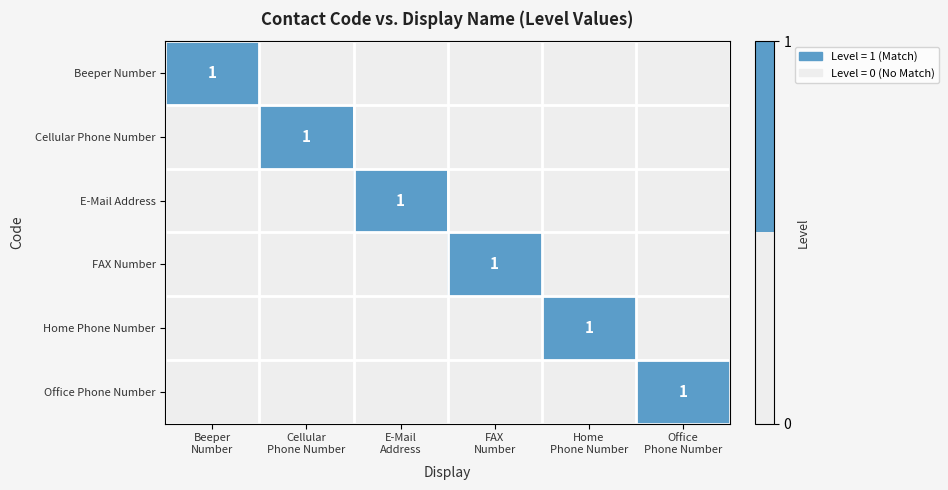

Which category has the highest value across all series?

Beeper
Number